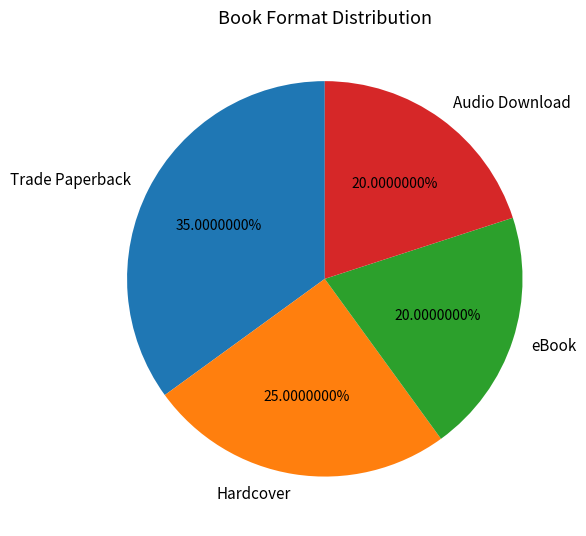

To the nearest percent, what is the difference between the largest and smallest slice percentages?

15%